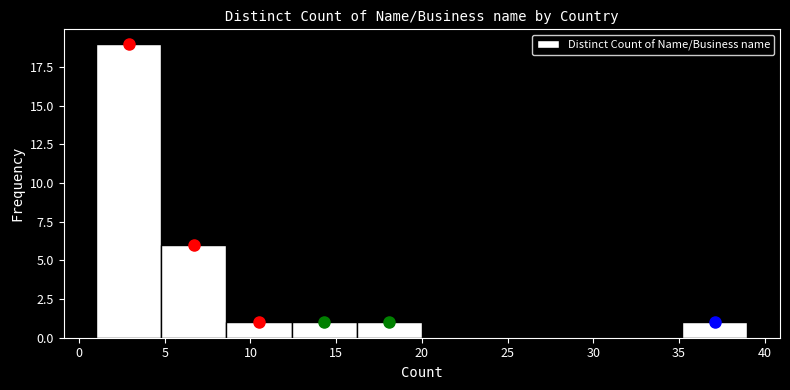

Which range on the x-axis has the tallest bar?

1.0 to 4.8